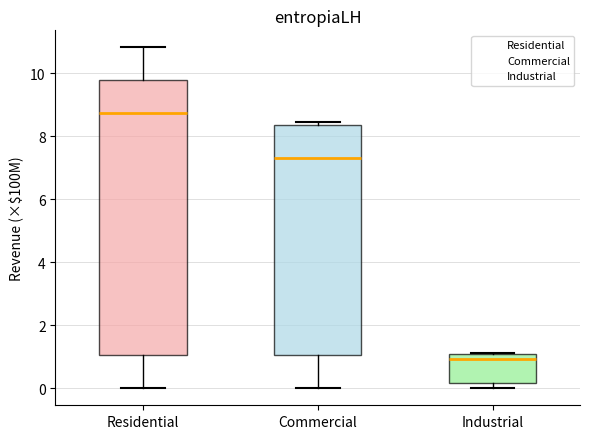

Where does the lower whisker of the box for Commercial end on the y-axis? The values are not printed on the chart, so give them approximately, as read against the axis.

0.0